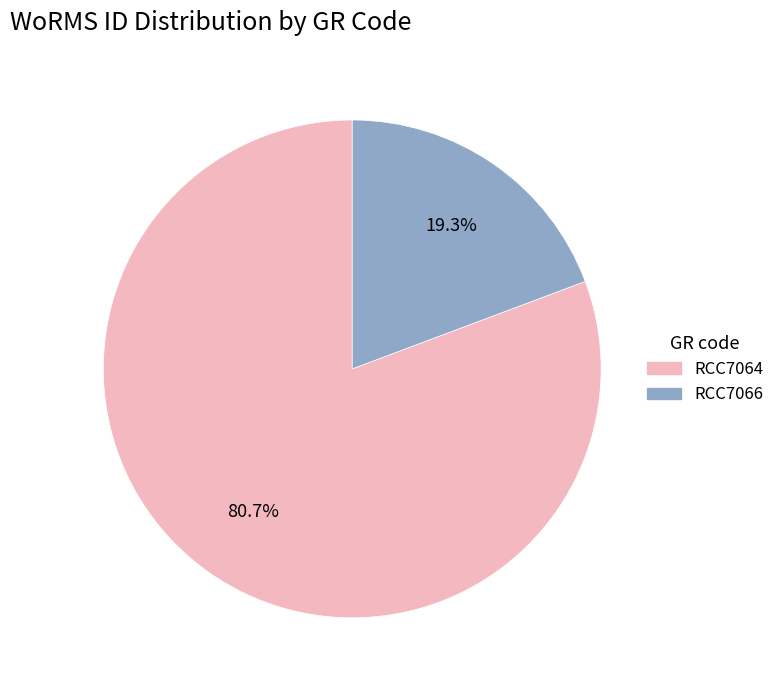

To the nearest percent, what is the average slice percentage?

50%